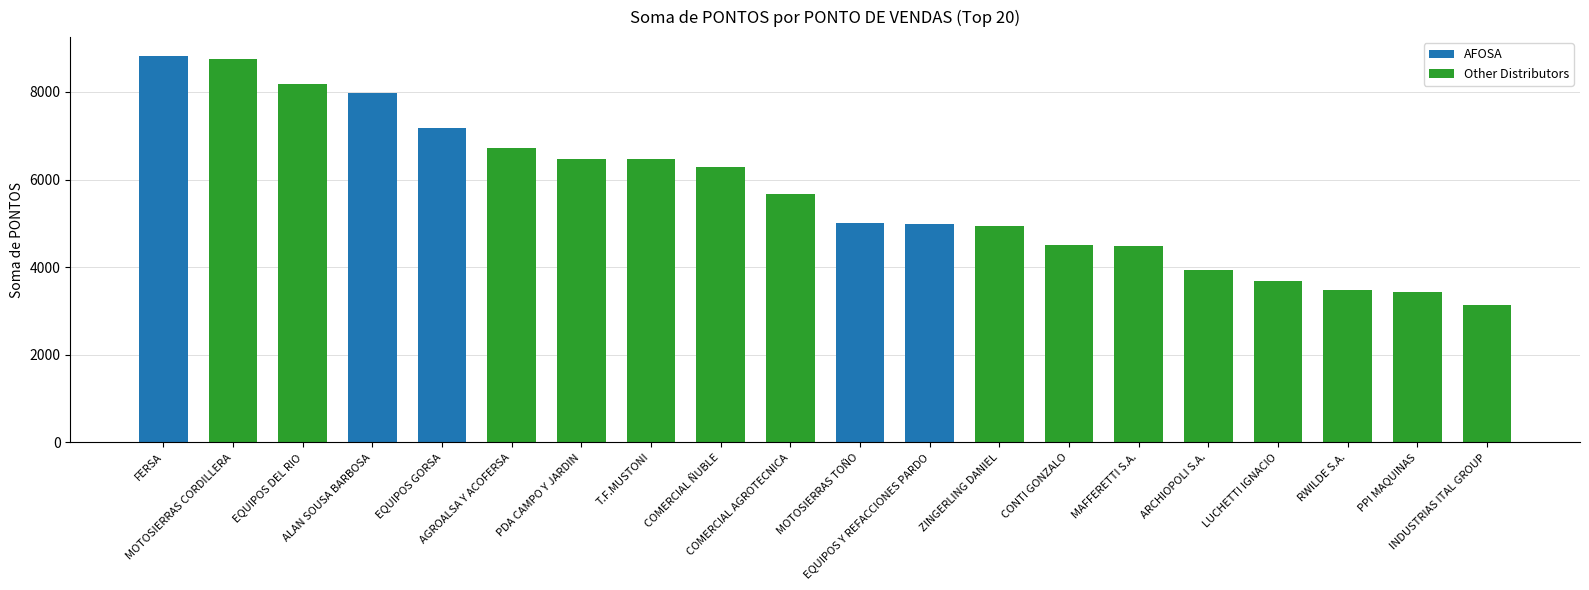

What is the difference between the maximum and minimum values?

5680